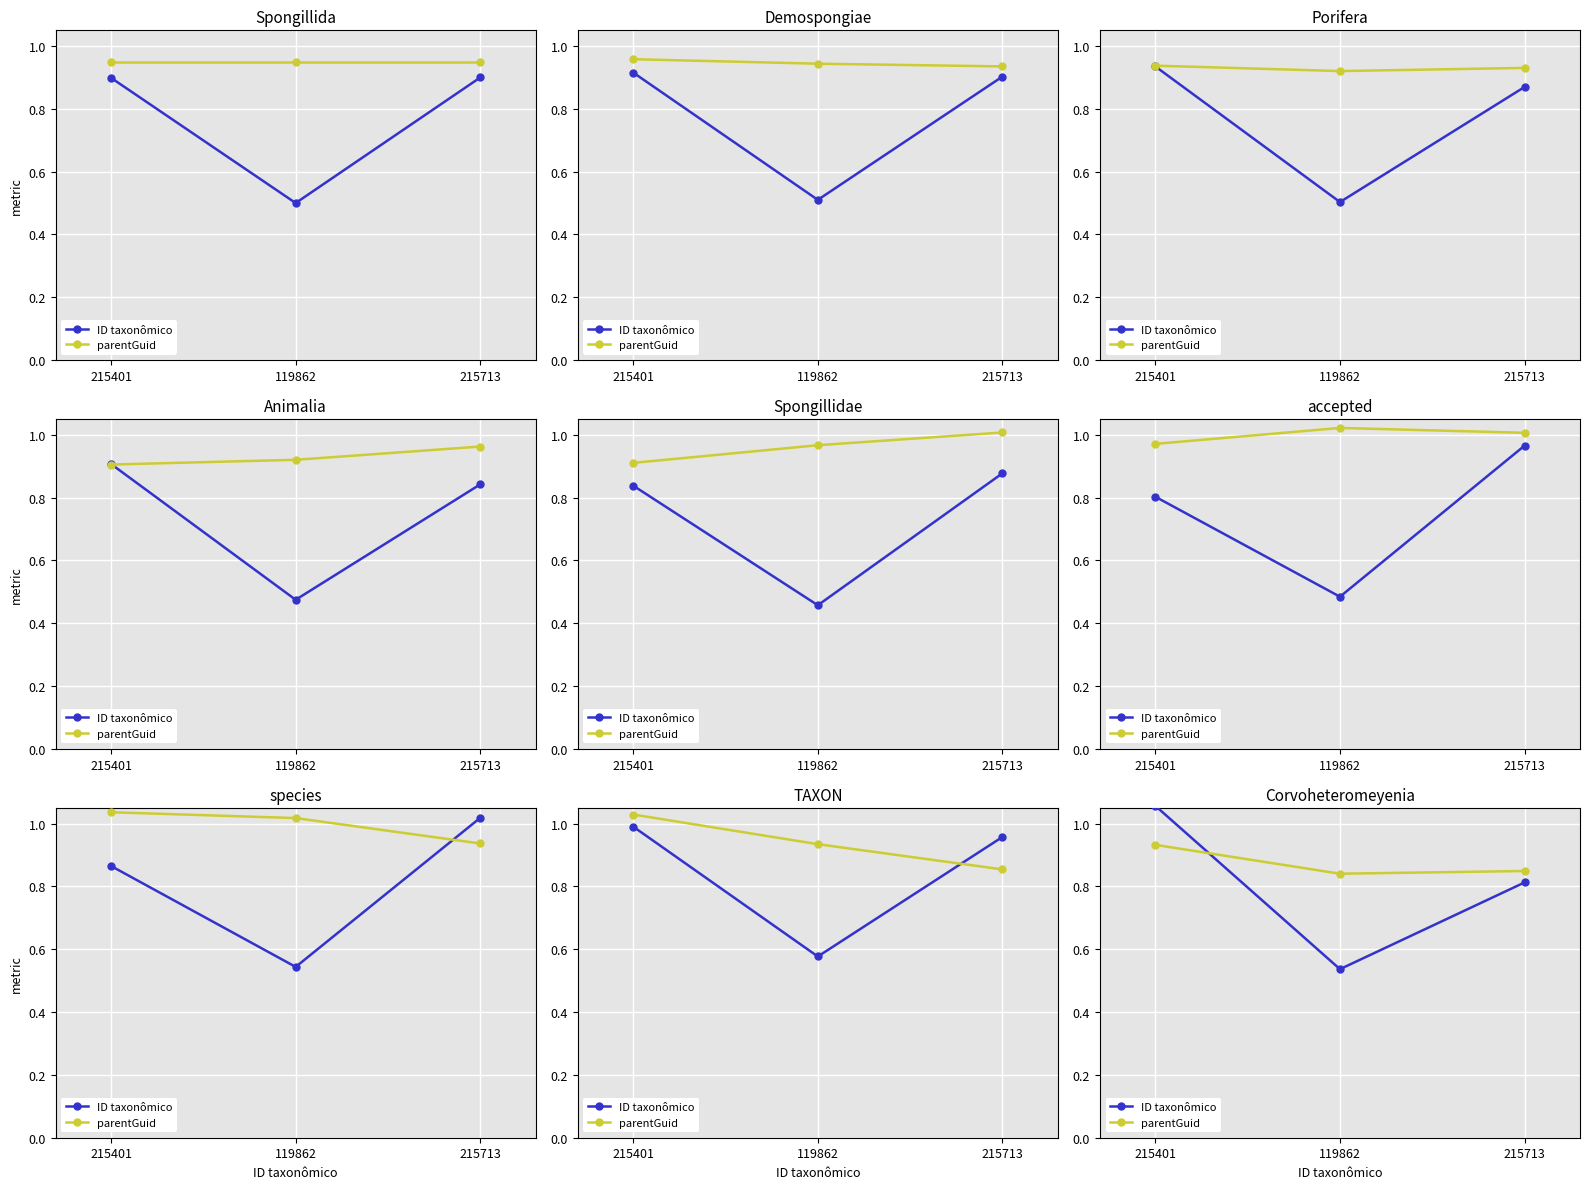

What is the value of the ID taxonômico point at the 2nd from the left?

0.5